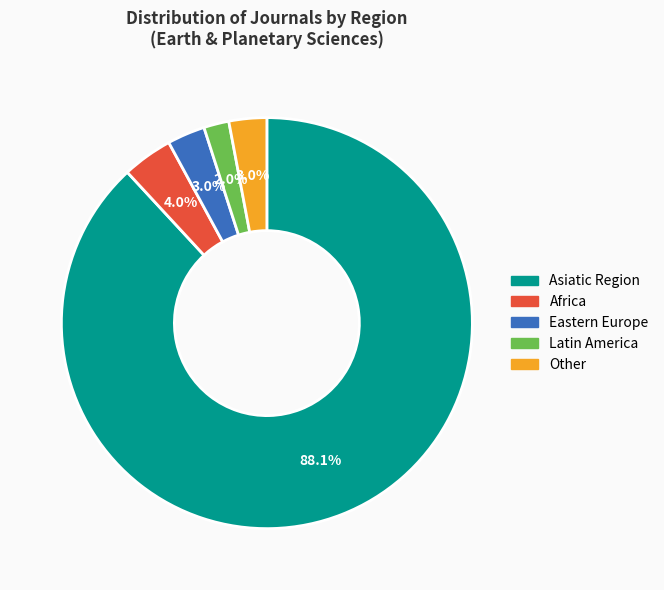

Between Latin America and Other, which is larger?

Other